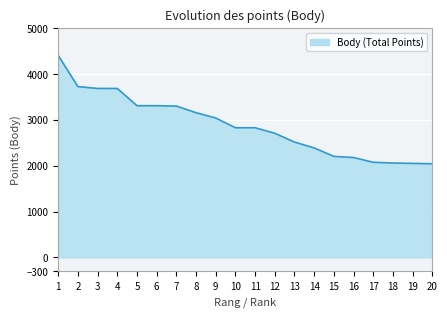

What is the change in value from 15 to 20?

-160